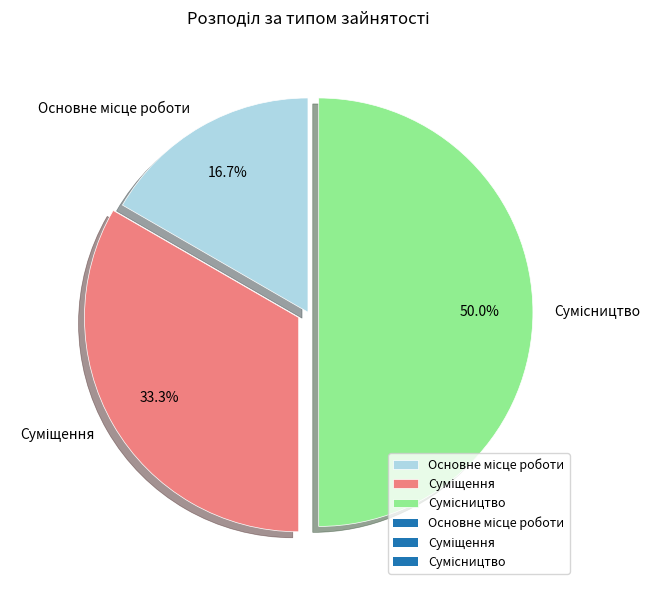

To the nearest percent, what is the difference between the Сумісництво and Основне місце роботи slice percentages?

33%